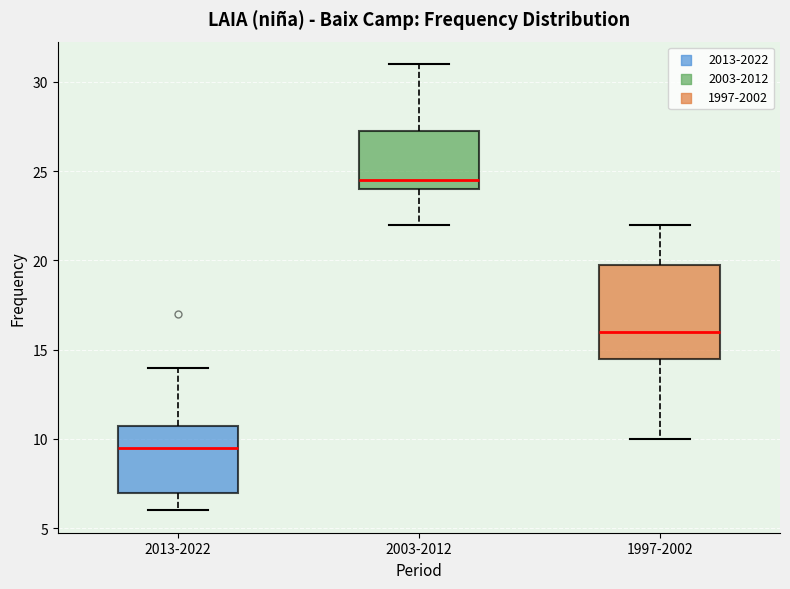

Which box's median line is the highest?

2003-2012